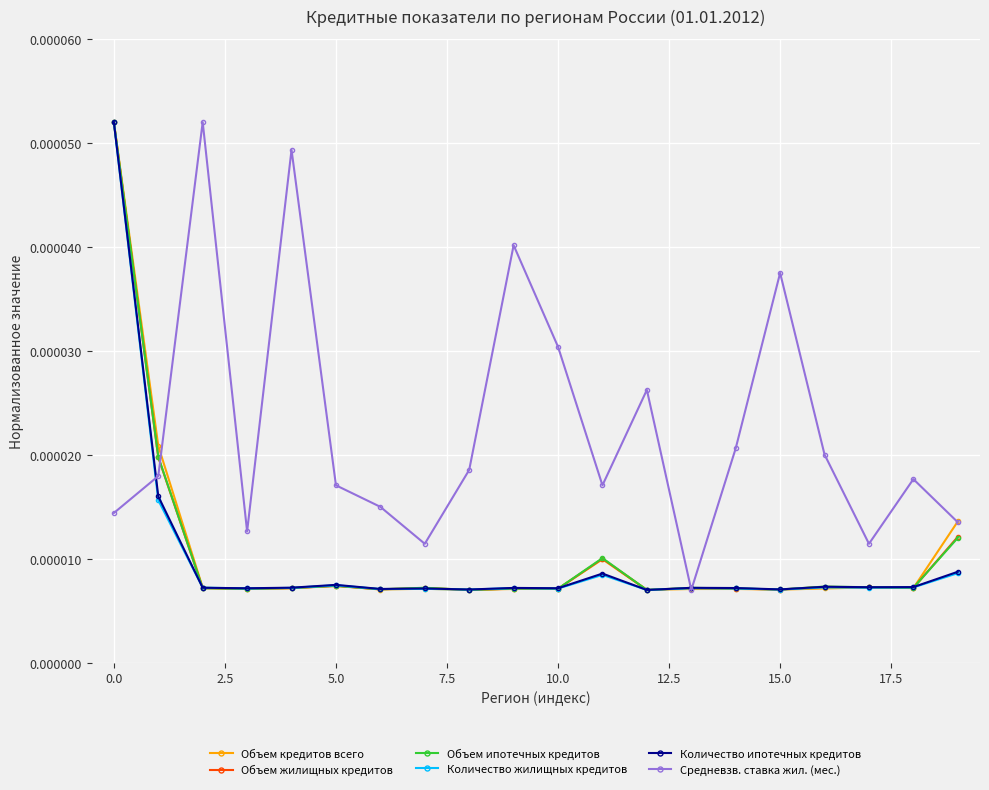

Count the Количество ипотечных кредитов values in the range 0 to 1.

20